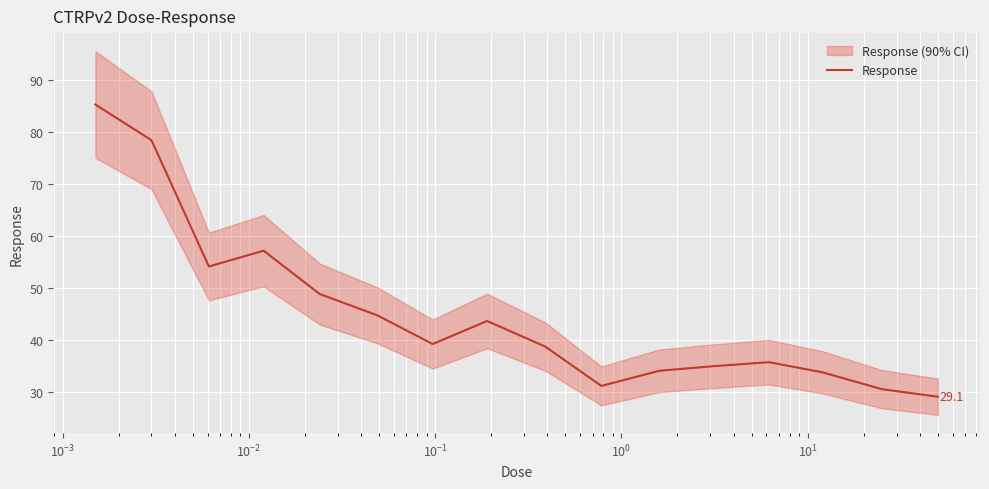

What is the minimum value for Response?

29.1